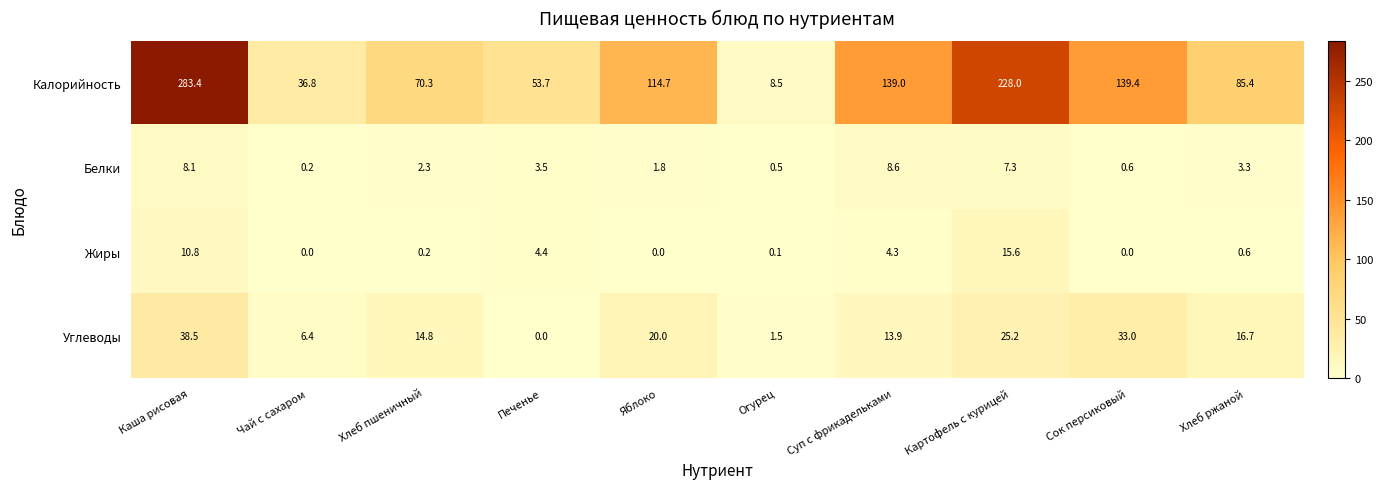

At which category is the sum across all series the highest?

Каша рисовая